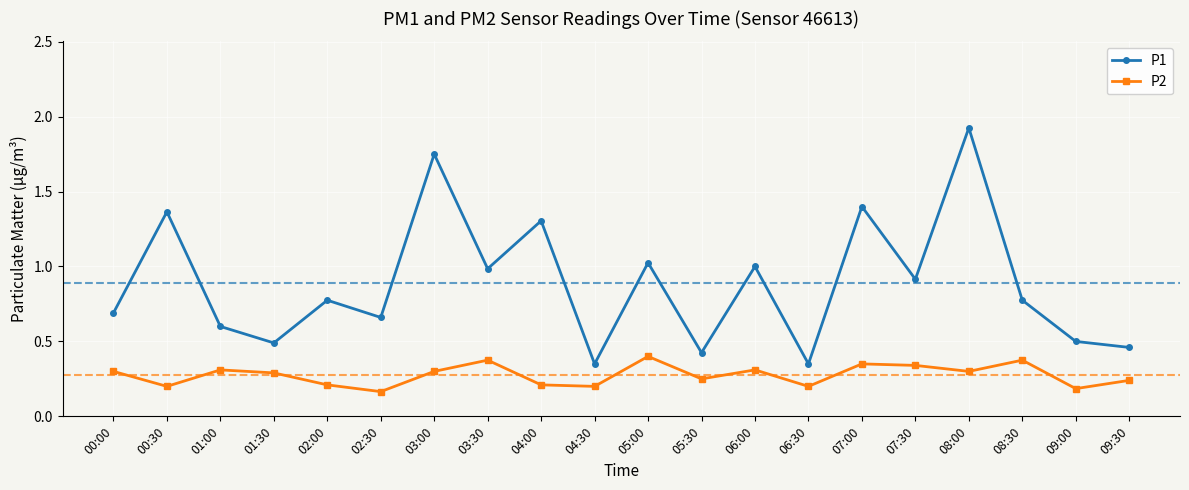

What is the approximate value of P1 at 05:30?

0.4